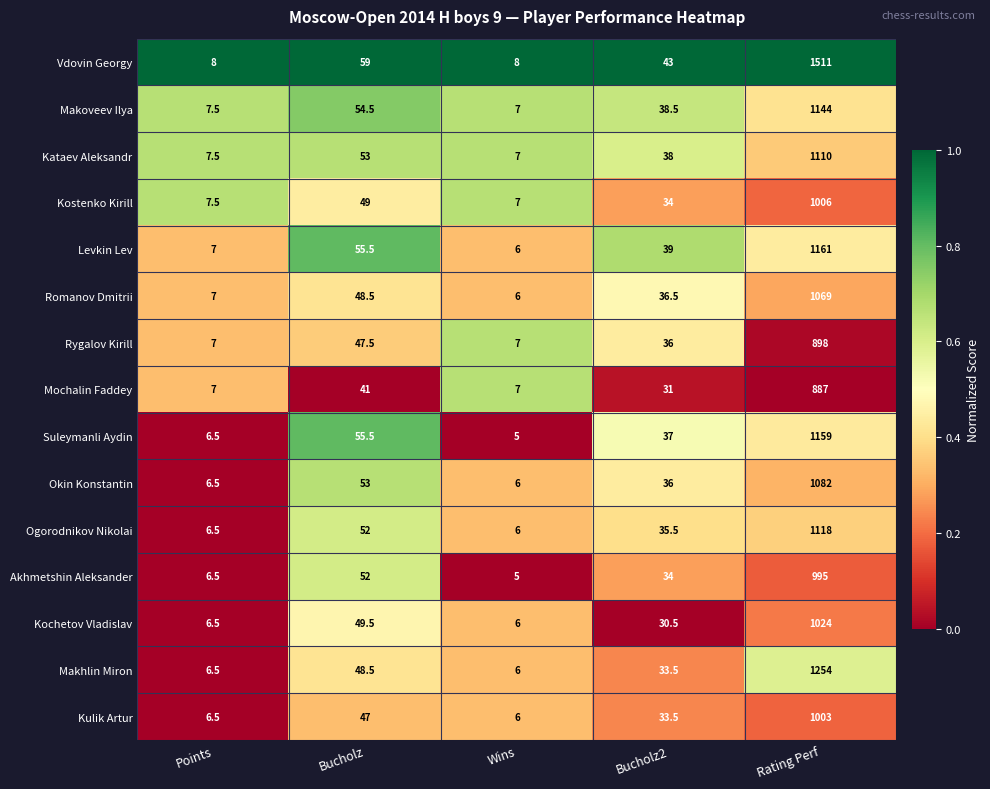

Rank the categories by Makoveev Ilya value from highest to lowest.

Rating Perf, Bucholz, Bucholz2, Points, Wins